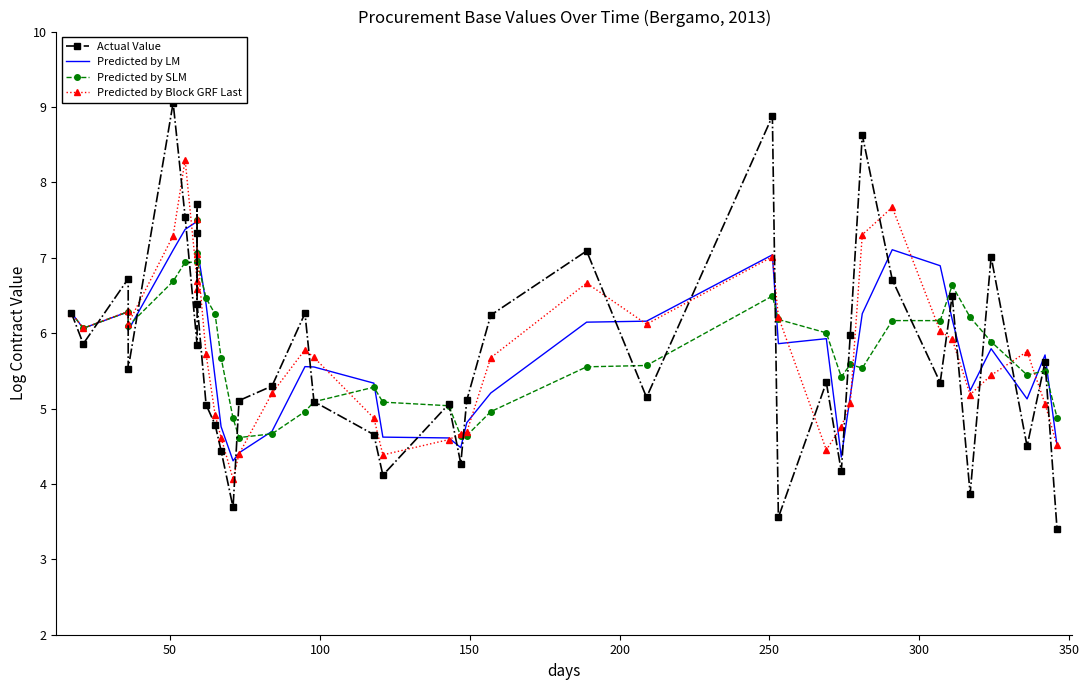

After their last crossing, which series has the higher values: Actual Value or Predicted by SLM?

Predicted by SLM